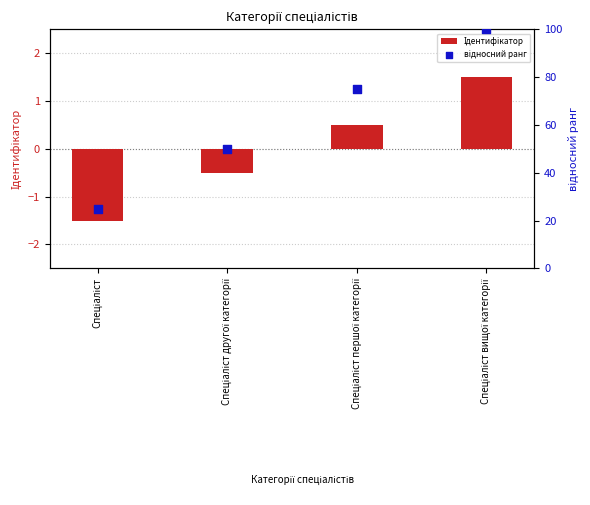

What are all the series names shown in the legend?

Ідентифікатор, відносний ранг